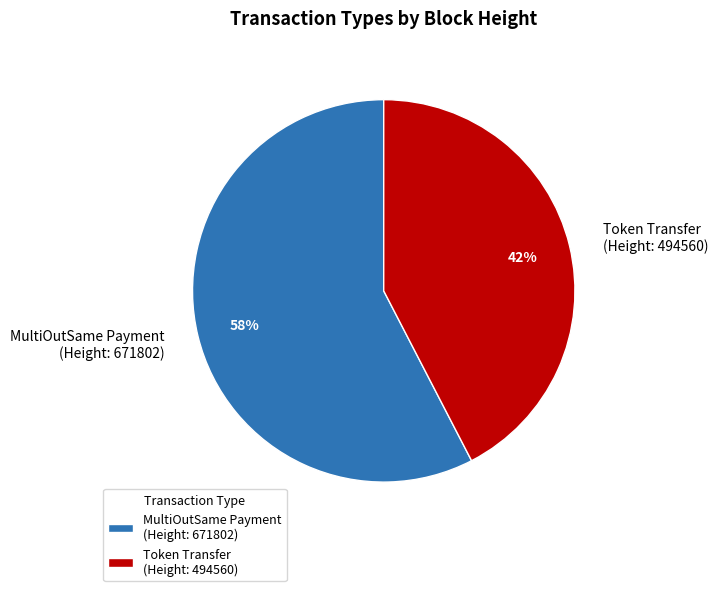

Combined, do Token Transfer (Height: 494560) and MultiOutSame Payment (Height: 671802) account for over 50%?

Yes